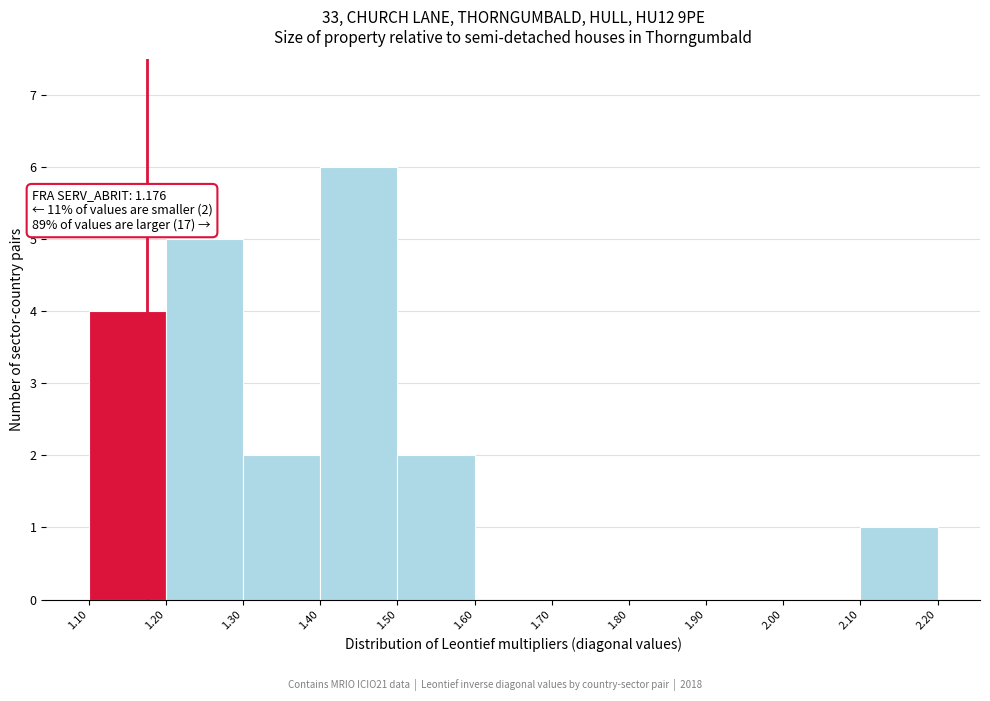

Which range on the x-axis has the tallest bar?

1.40 to 1.50